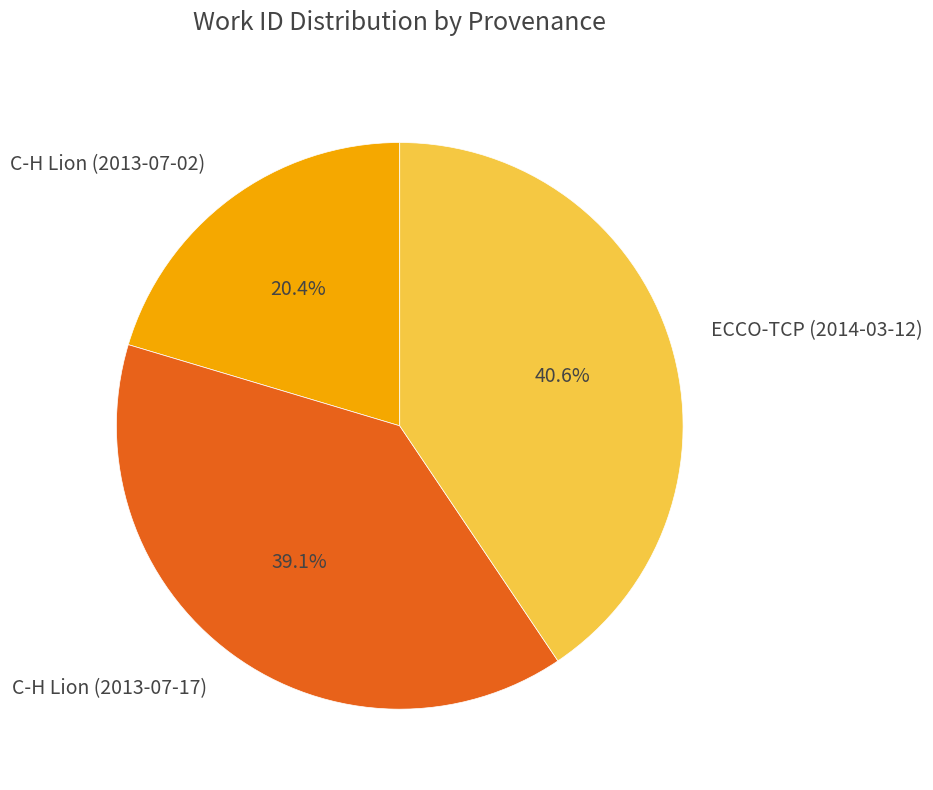

Approximately how many times larger is the value at ECCO-TCP (2014-03-12) compared to C-H Lion (2013-07-17)?

1.0